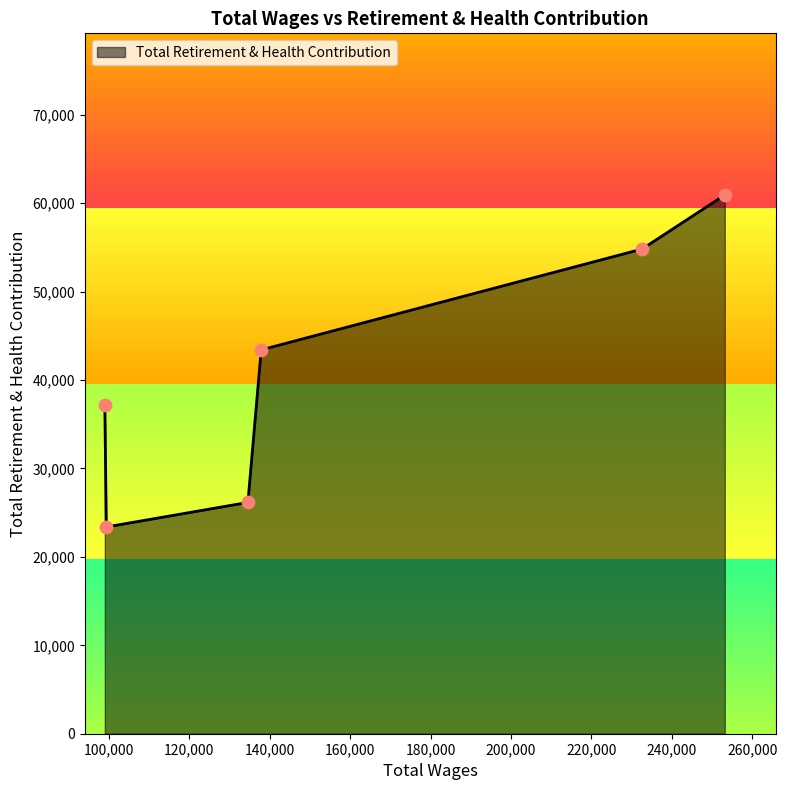

What is the sum of all values?

245935